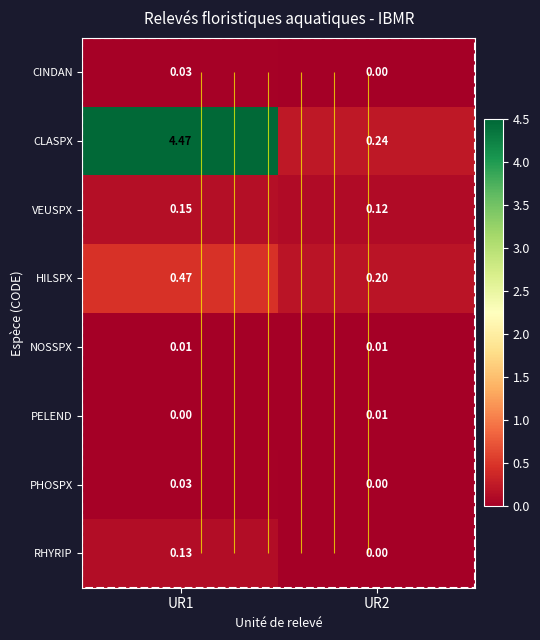

What is the spread (max minus min) of values at UR1?

4.5